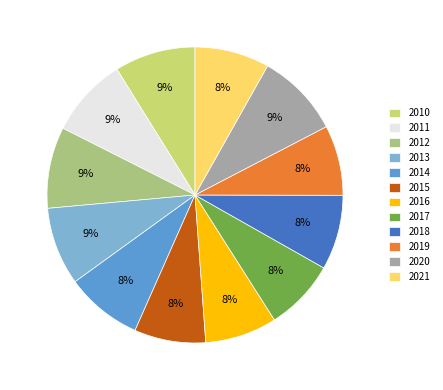

To the nearest percent, what percentage of the pie is 2012?

9%